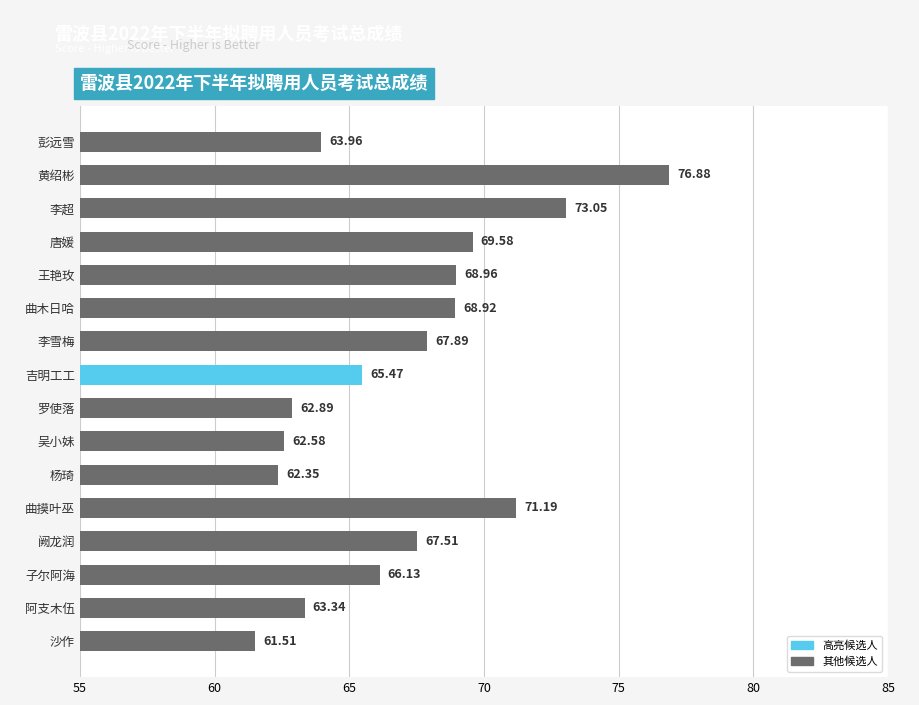

Rank the categories by value from lowest to highest.

沙作, 杨琦, 吴小妹, 罗使落, 阿支木伍, 彭远雪, 吉明工工, 子尔阿海, 阙龙润, 李雪梅, 曲木日哈, 王艳玫, 唐媛, 曲摸叶巫, 李超, 黄绍彬